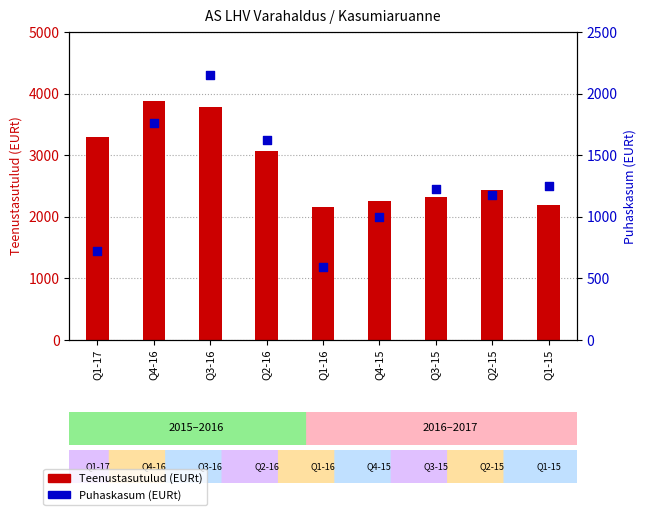

Is the value of Puhaskasum at Q1-15 greater than the value of Teenustasutulud at Q2-15?

No